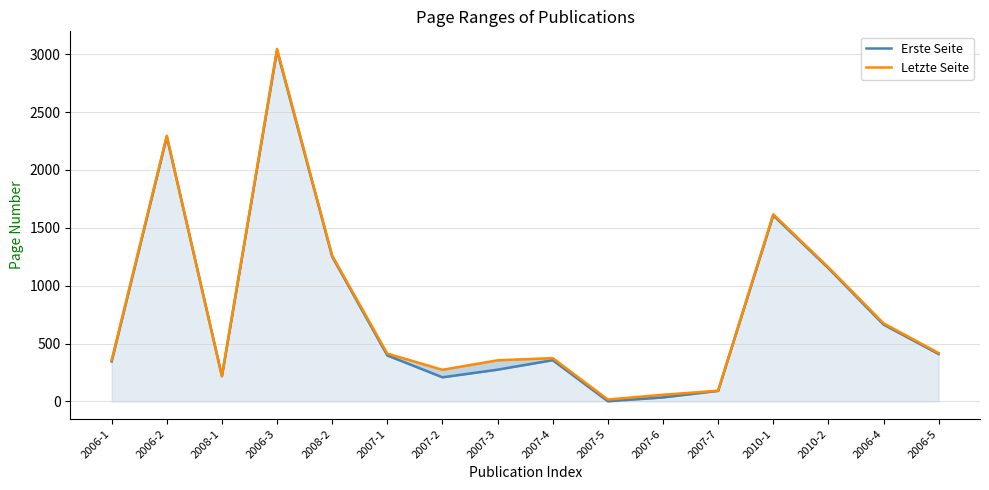

At which category is the sum across all series the highest?

2006-3